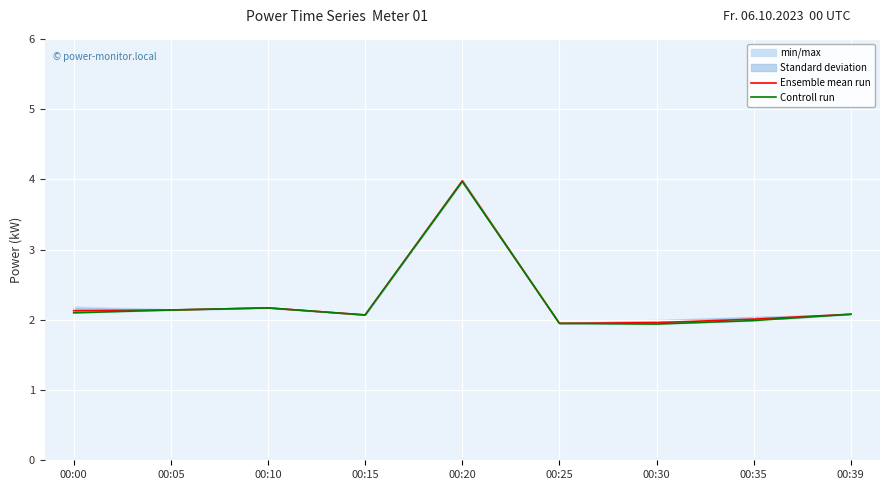

Which series changed the most between 00:20 and 00:35?

Controll run